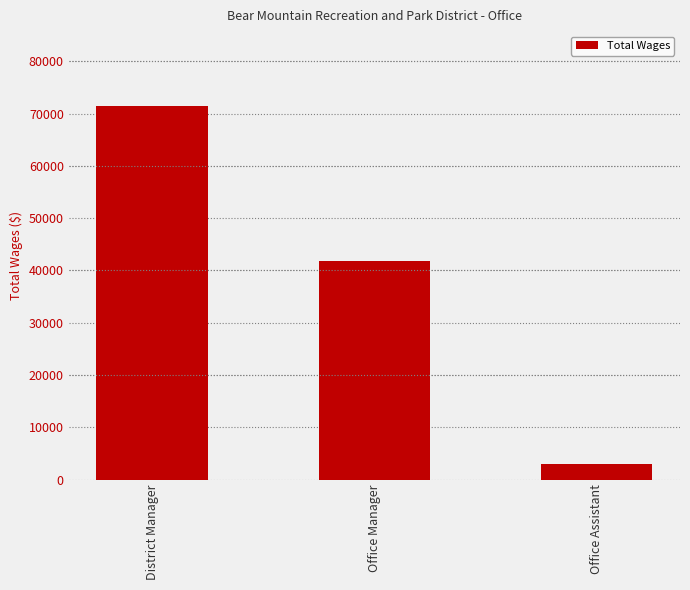

At which label does the data first exceed 41864?

District Manager